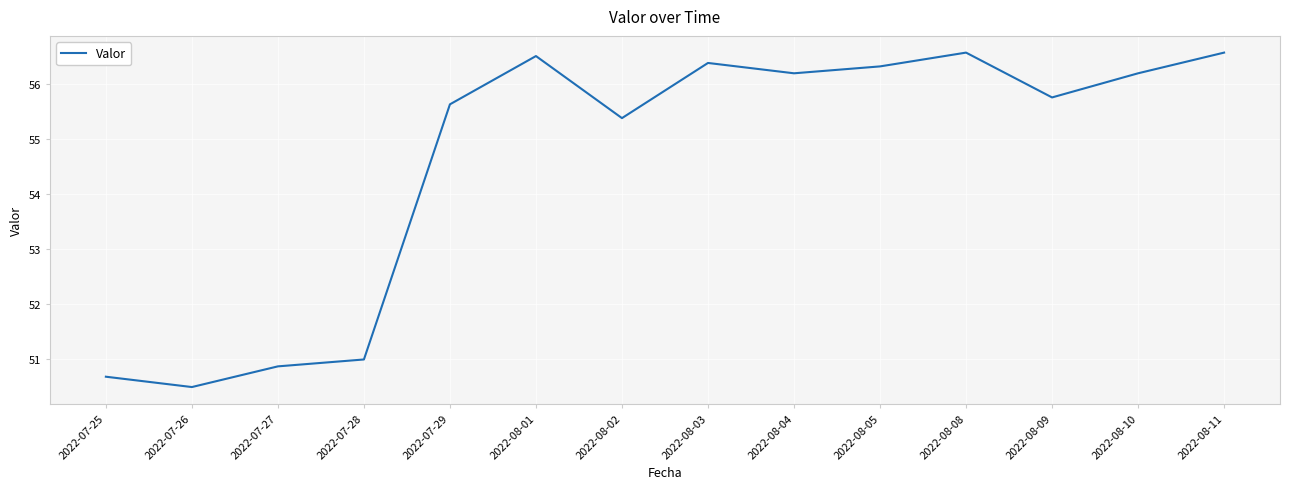

Reading right to left, transcribe all the data shown in this chart.

2022-08-11=56.6	2022-08-10=56.2	2022-08-09=55.8	2022-08-08=56.6	2022-08-05=56.3	2022-08-04=56.2	2022-08-03=56.4	2022-08-02=55.4	2022-08-01=56.5	2022-07-29=55.6	2022-07-28=51.0	2022-07-27=50.9	2022-07-26=50.5	2022-07-25=50.7